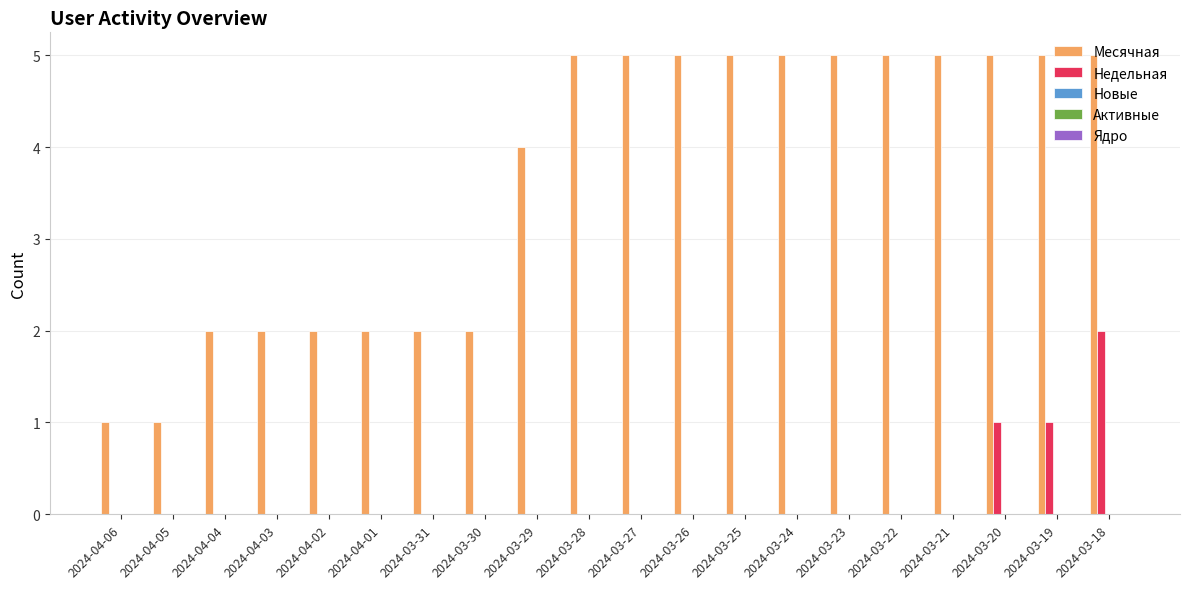

What is the total value across all series at 2024-03-21?

5